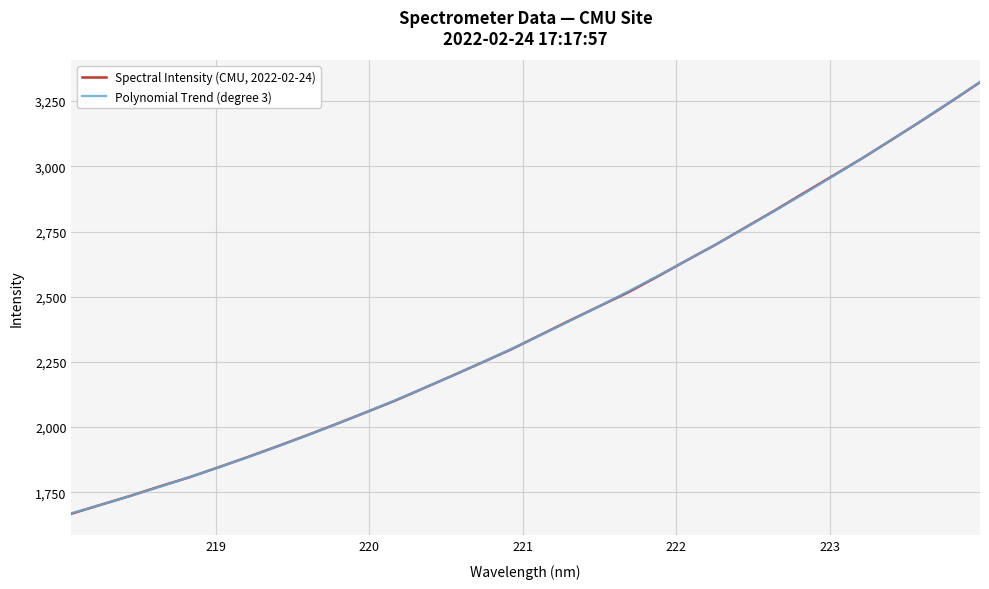

Does the chart have visible grid lines?

Yes